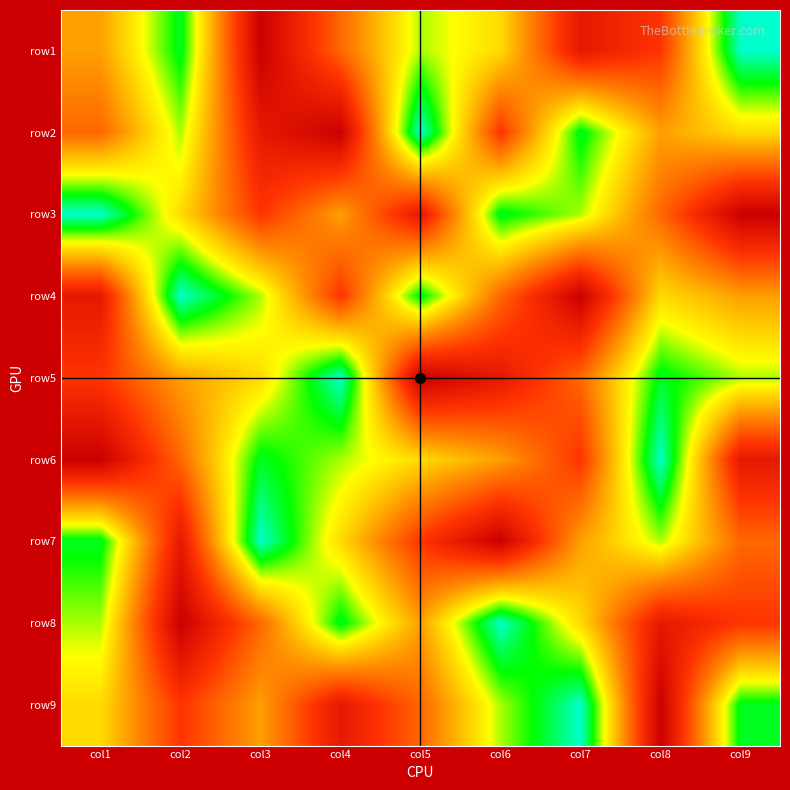

How many distinct data groups are displayed?

9